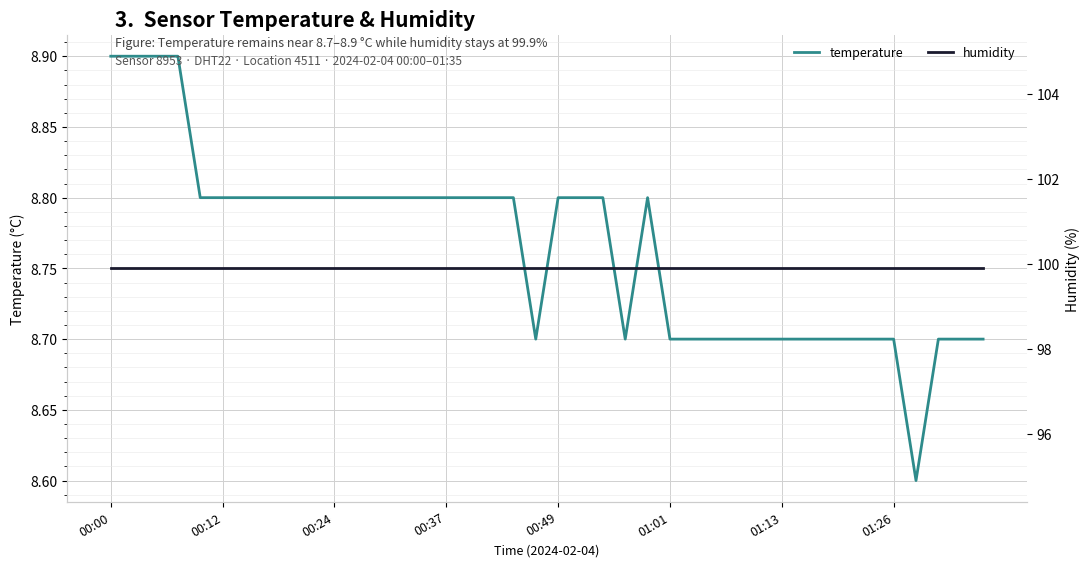

The value of temperature at 9 is 8.8. True or false?

True